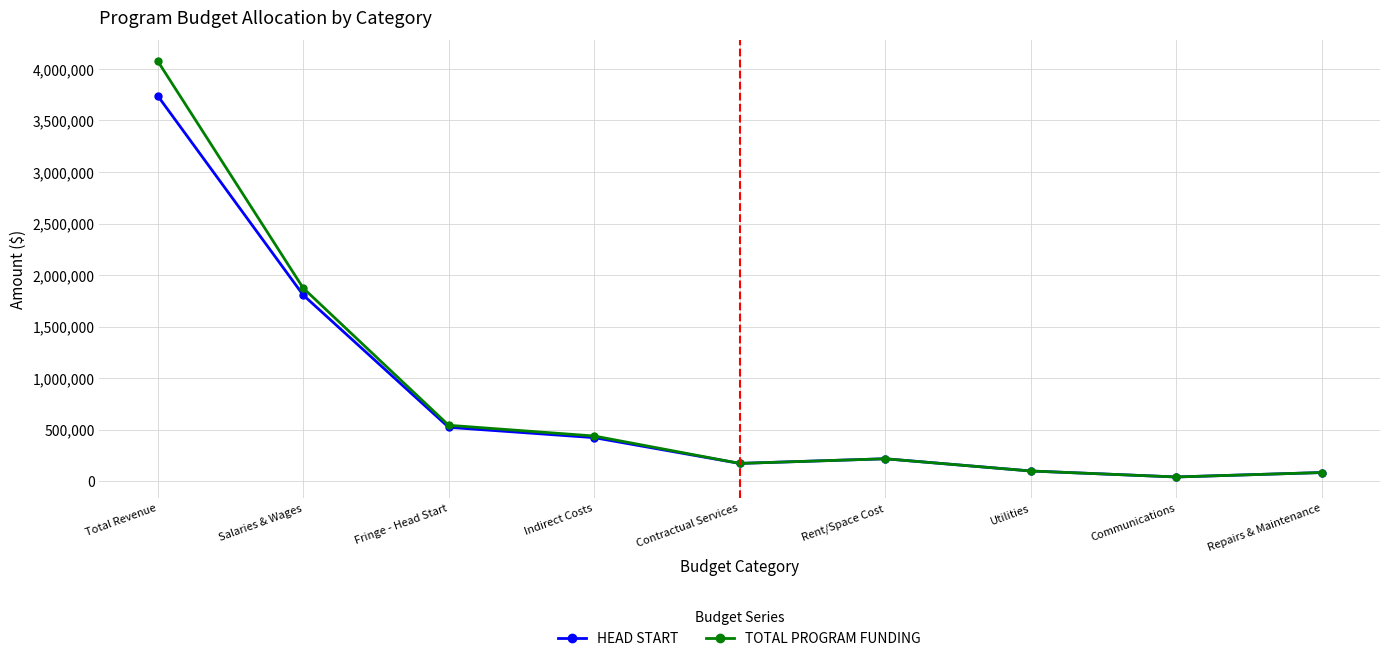

Which series has the largest total across all categories?

TOTAL PROGRAM FUNDING